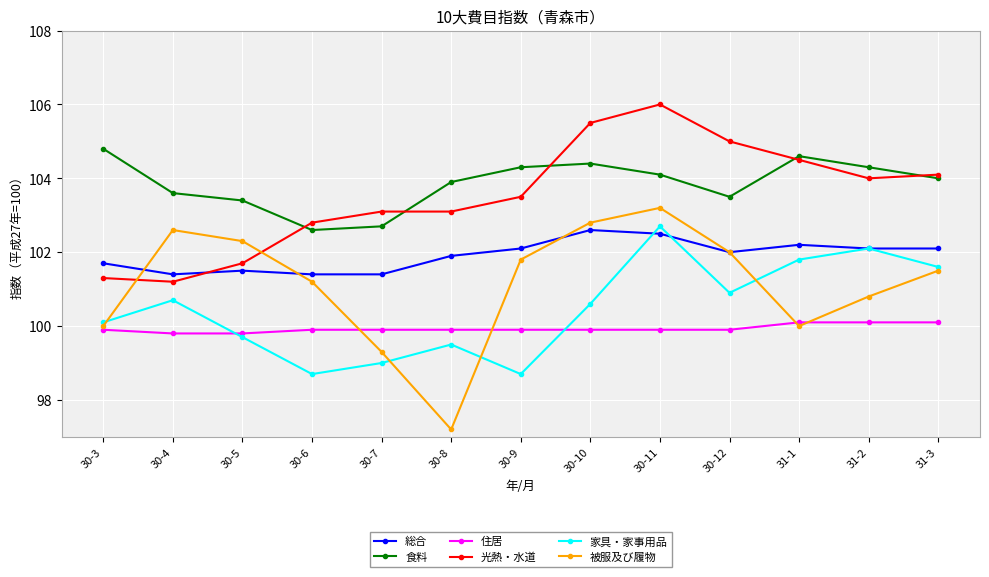

At how many categories does at least one series exceed 103?

12